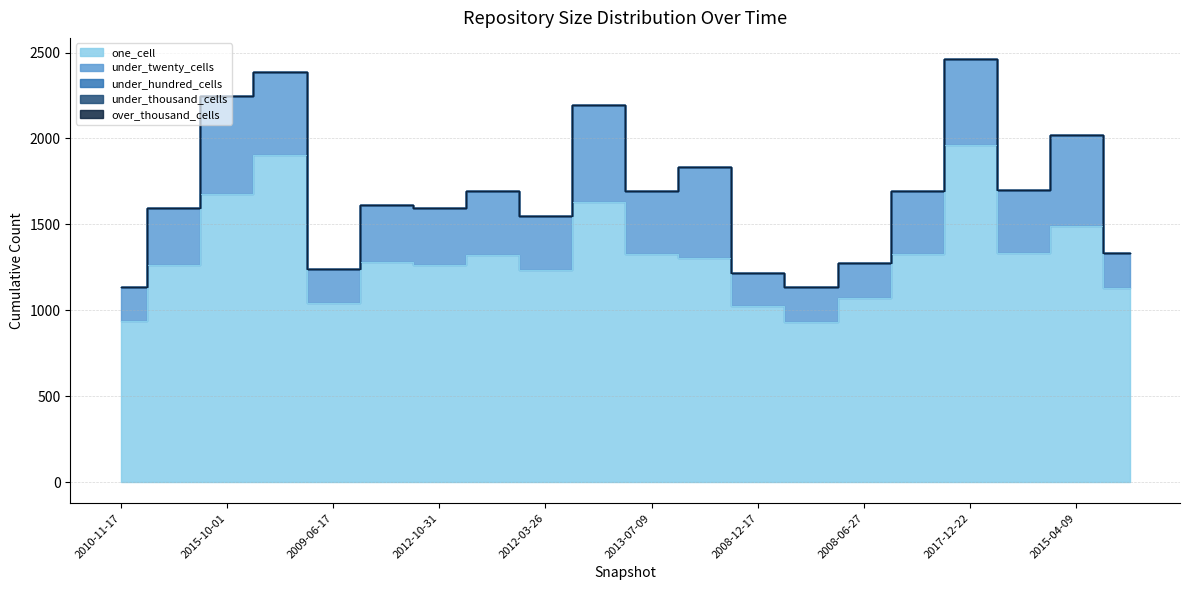

At which category is the sum across all series the highest?

2017-12-22